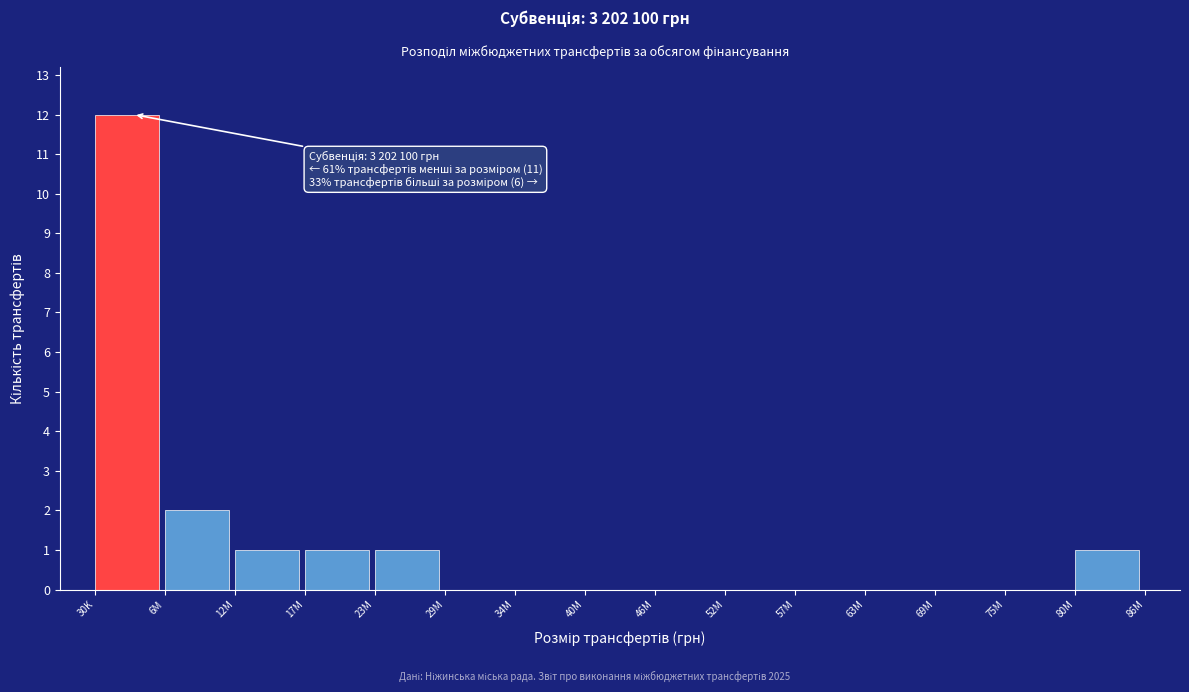

Reading right to left, what are all the values shown in this chart?

80M=1	75M=0	69M=0	63M=0	57M=0	52M=0	46M=0	40M=0	34M=0	29M=0	23M=1	17M=1	12M=1	6M=2	30K=12